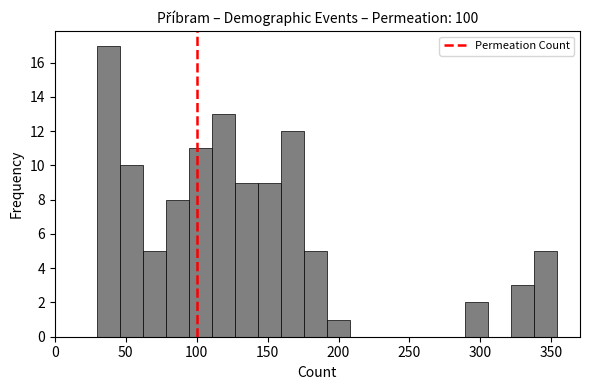

Around what value on the x-axis is the tallest bar? Give the approximate position of its centre, as read against the axis.

40